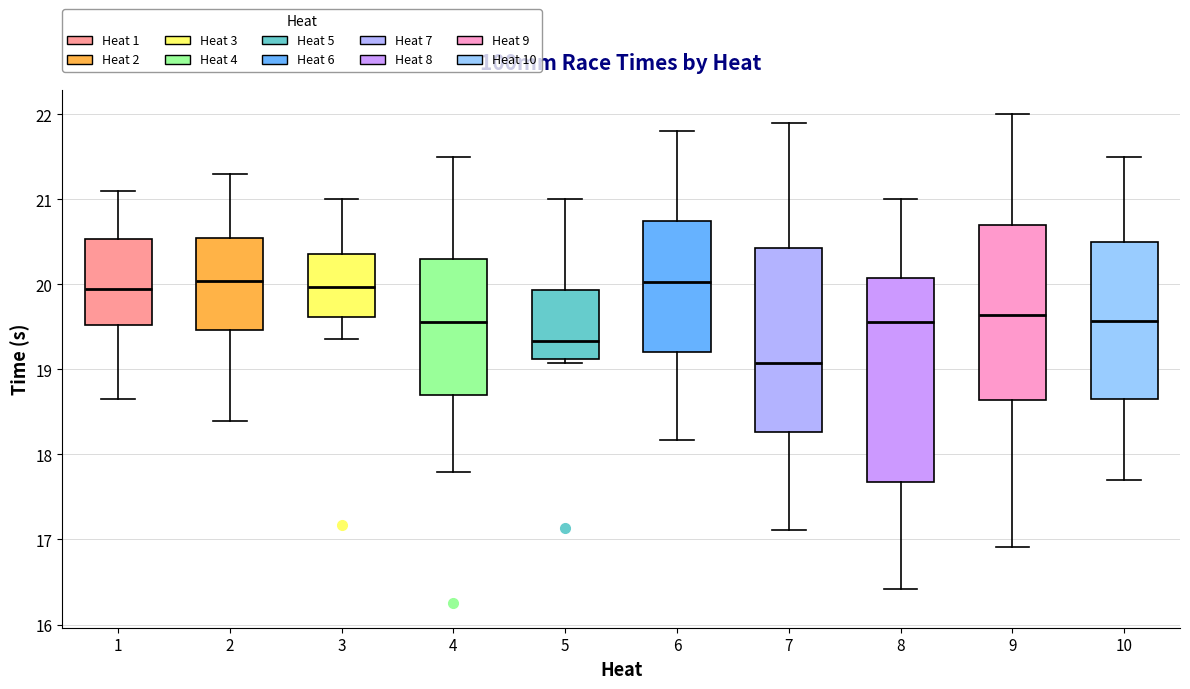

Where is the lower edge of the box at x = 7 on the y-axis? The values are not printed on the chart, so give them approximately, as read against the axis.

18.3